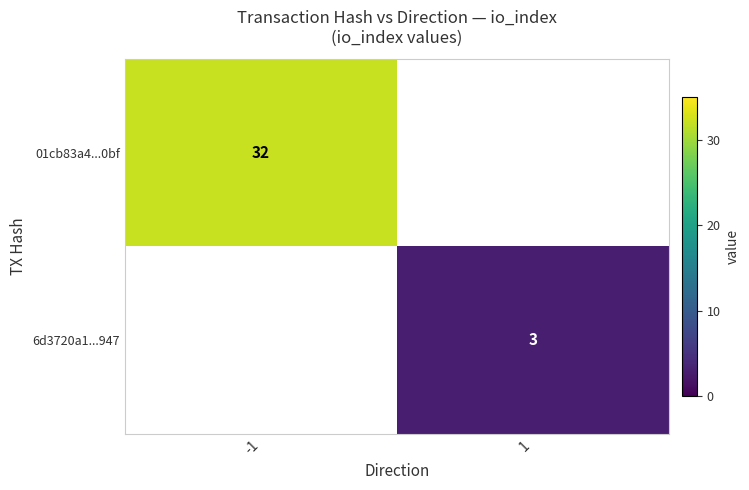

The 6d3720a1...947 series shows 3 at 1. True or false?

True